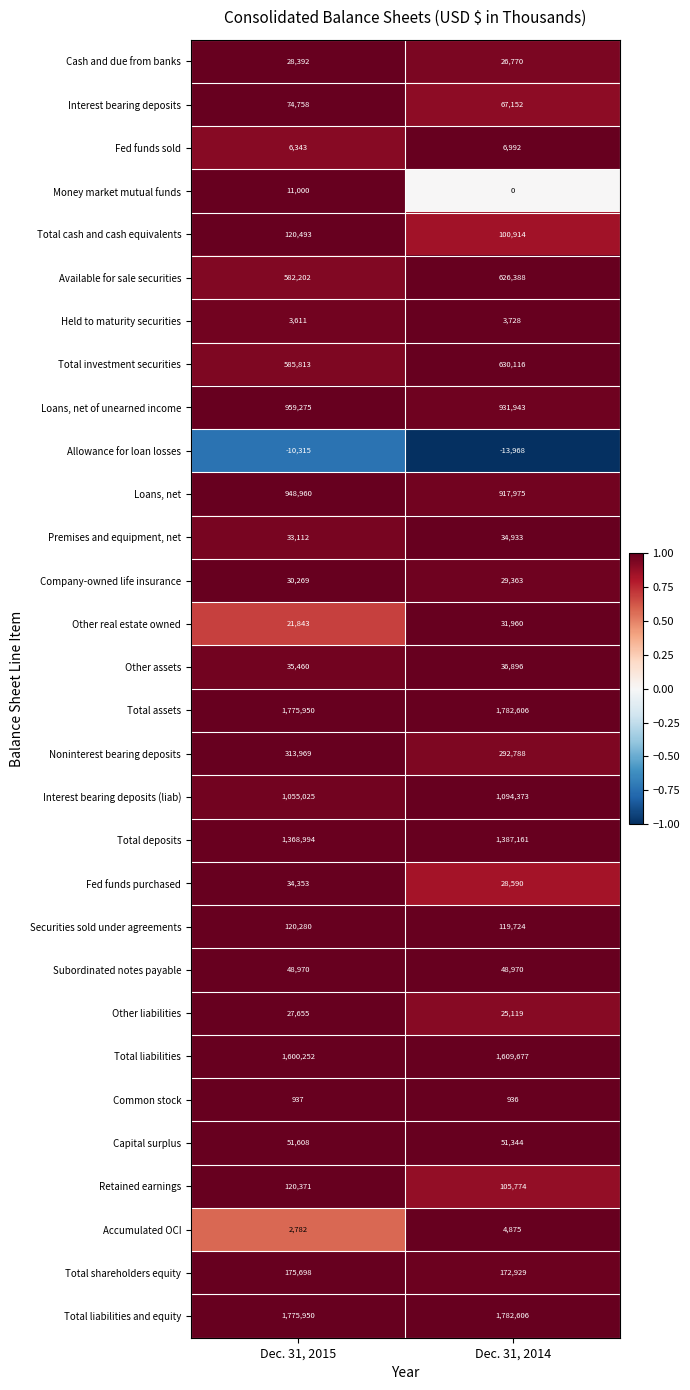

What is the sum of all Other assets values?

72356